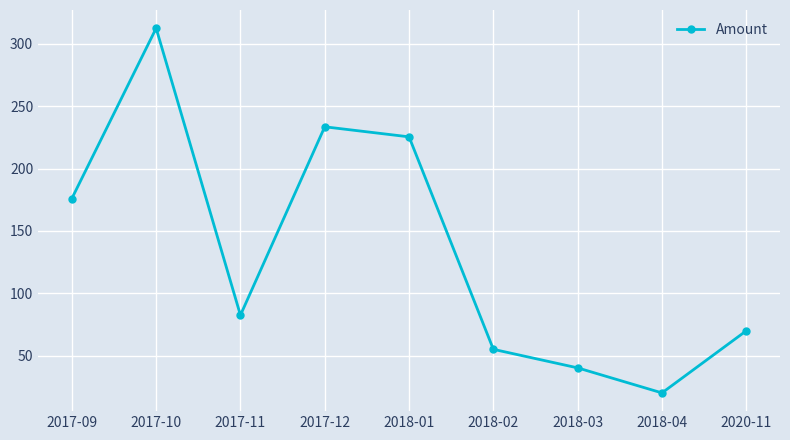

What is the ratio of the value at 2017-09 to the value at 2017-12?

0.8